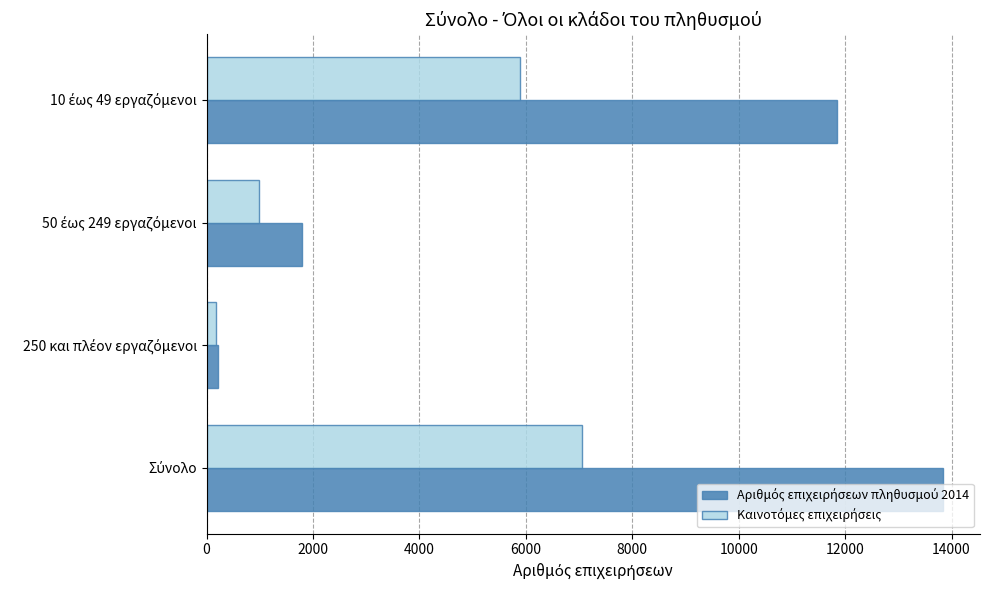

What is the minimum value shown in the chart?

185